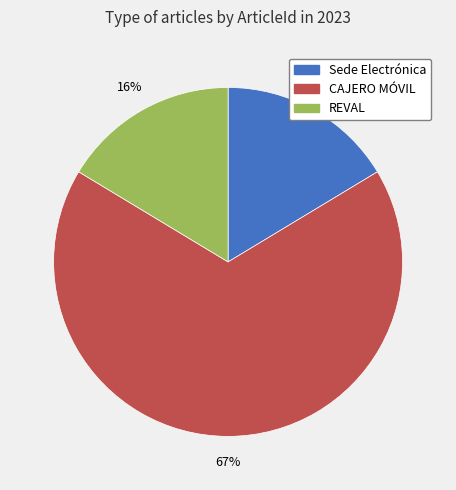

Count the number of slices in the pie.

3